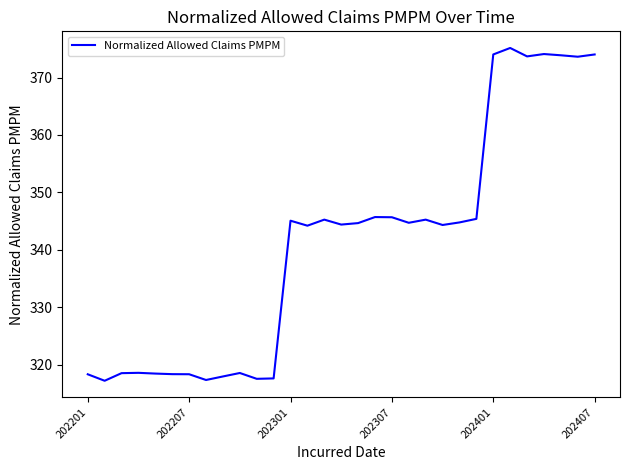

What is the greatest value displayed?

375.1